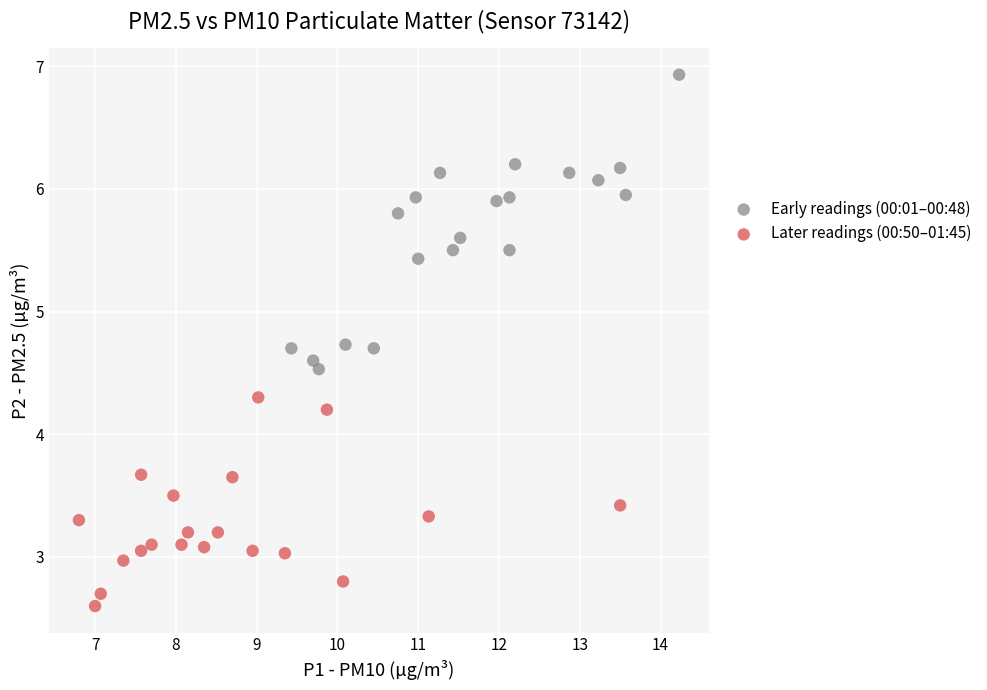

Which series reaches the minimum Y coordinate?

Later readings (00:50–01:45)